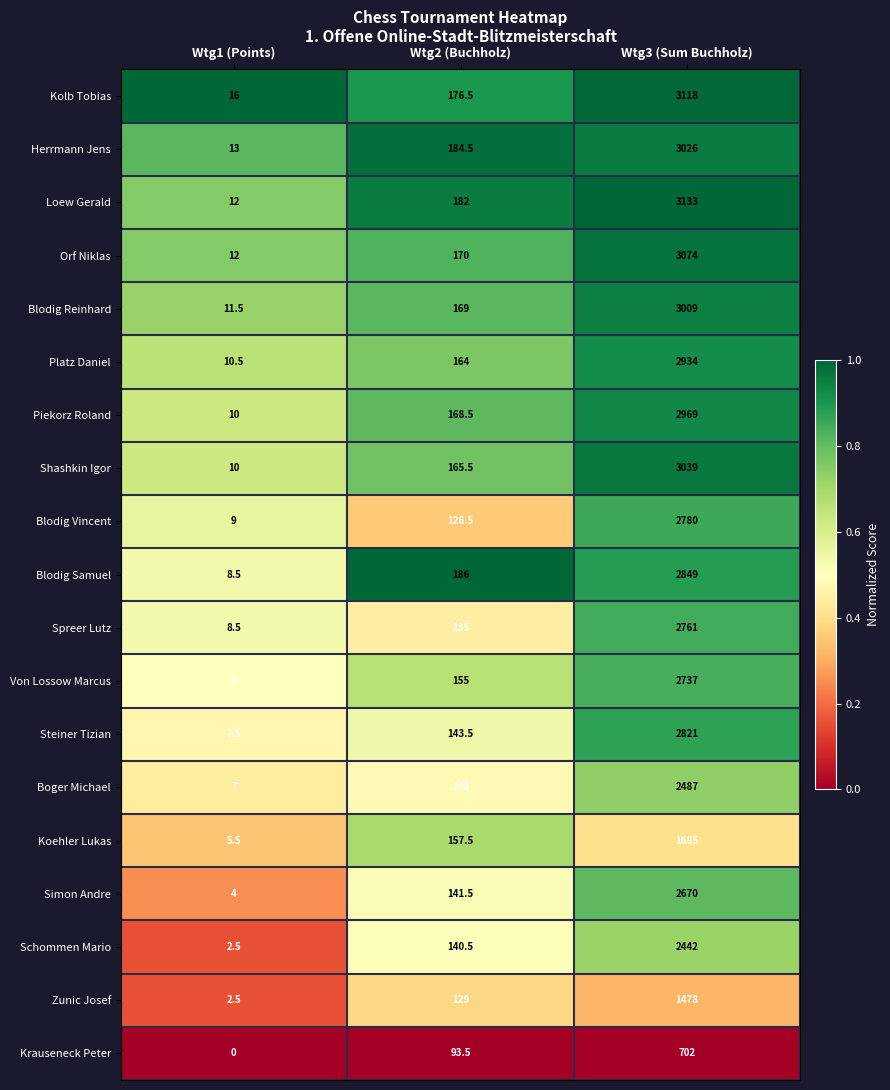

Rank the series by their maximum value, from highest to lowest.

Loew Gerald, Kolb Tobias, Orf Niklas, Shashkin Igor, Herrmann Jens, Blodig Reinhard, Piekorz Roland, Platz Daniel, Blodig Samuel, Steiner Tizian, Blodig Vincent, Spreer Lutz, Von Lossow Marcus, Simon Andre, Boger Michael, Schommen Mario, Koehler Lukas, Zunic Josef, Krauseneck Peter